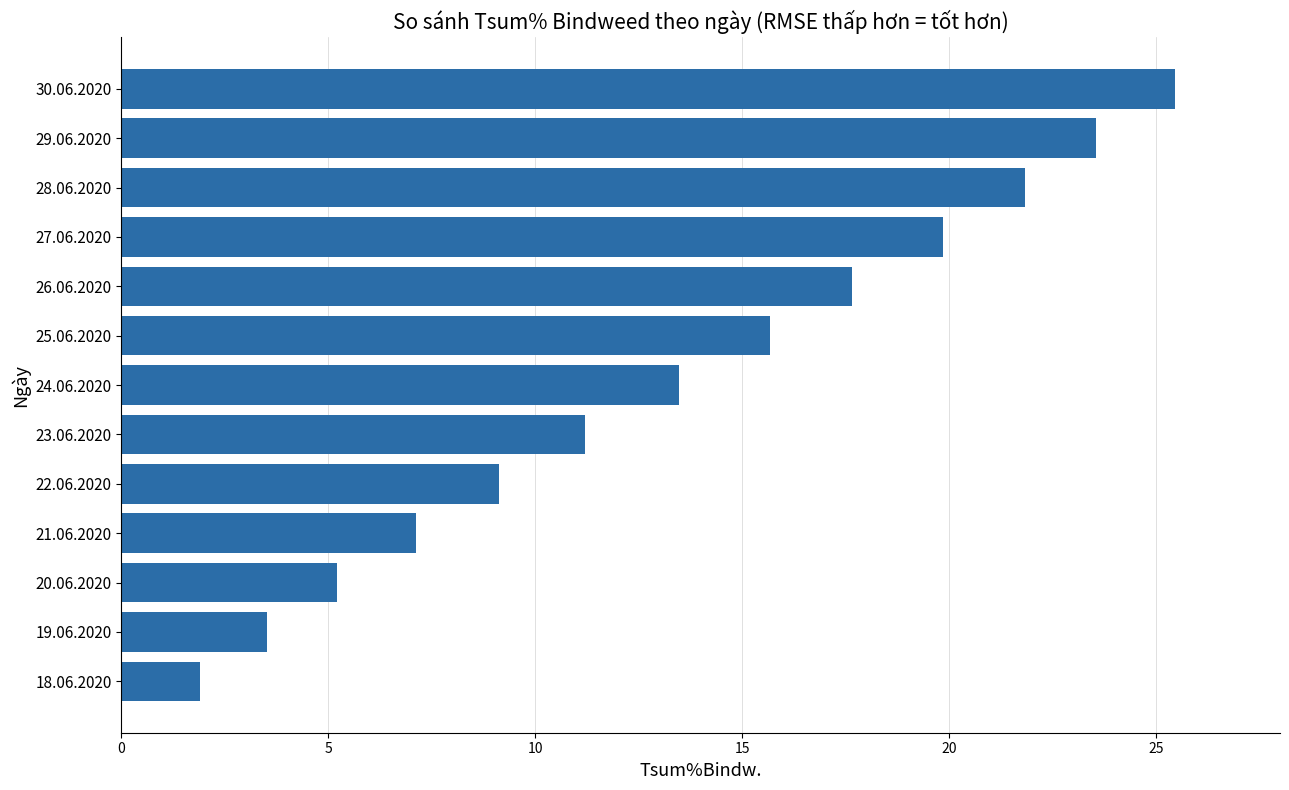

What is the average value?

13.5